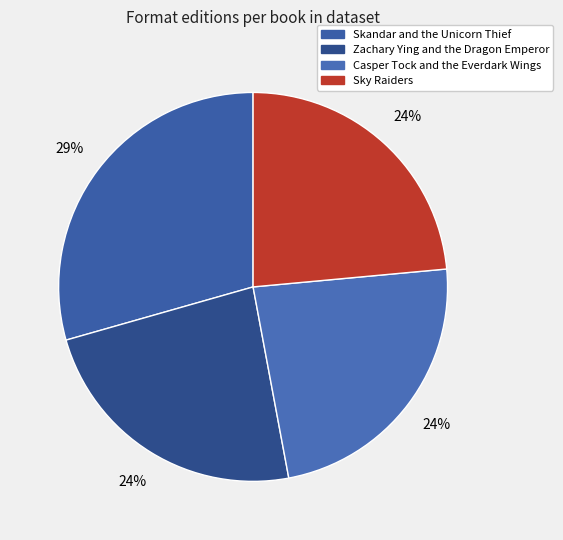

Is there a majority slice in this chart?

No